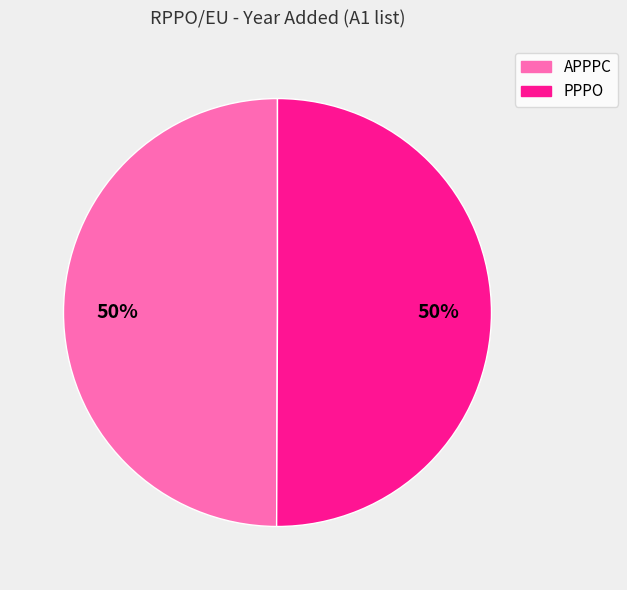

To the nearest percent, what is the combined percentage of APPPC and PPPO?

100%